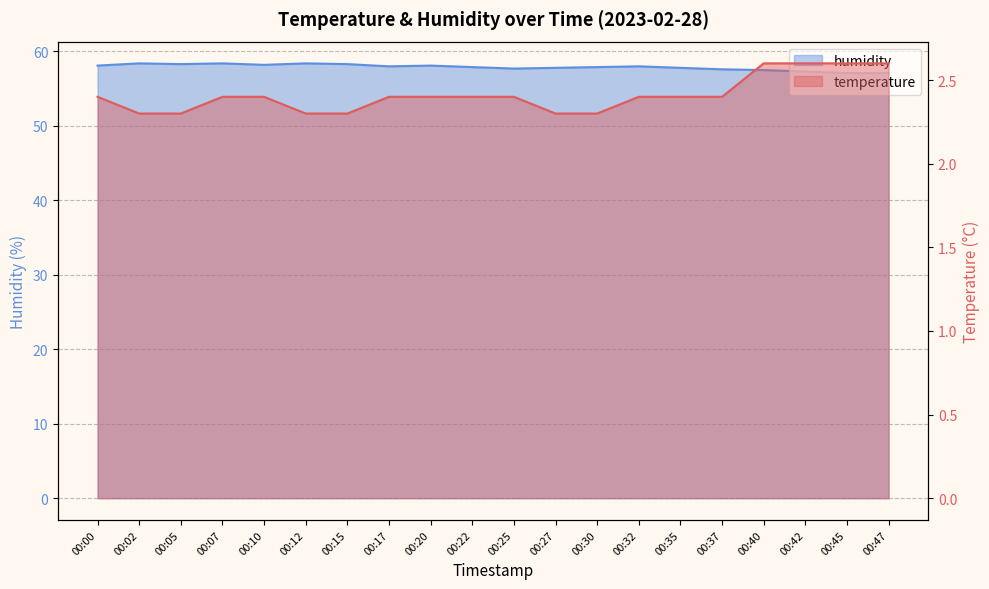

In humidity, how many points are higher than both neighbors (excluding endpoints)?

5